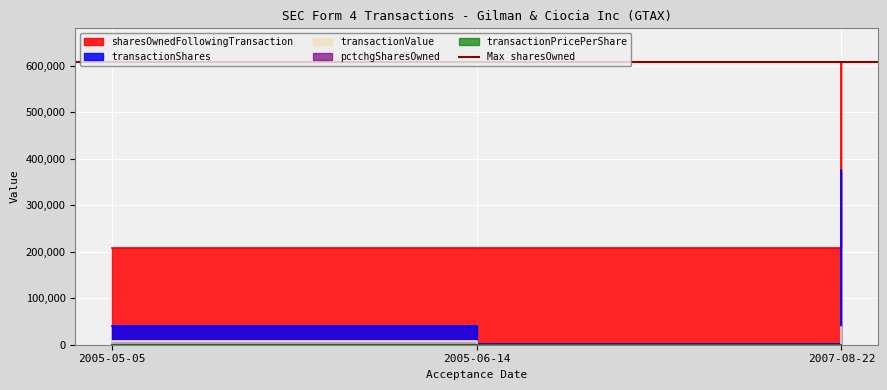

Rank the series at 2005-06-14 from highest to lowest value.

sharesOwnedFollowingTransaction, transactionShares, transactionValue, pctchgSharesOwned, transactionPricePerShare